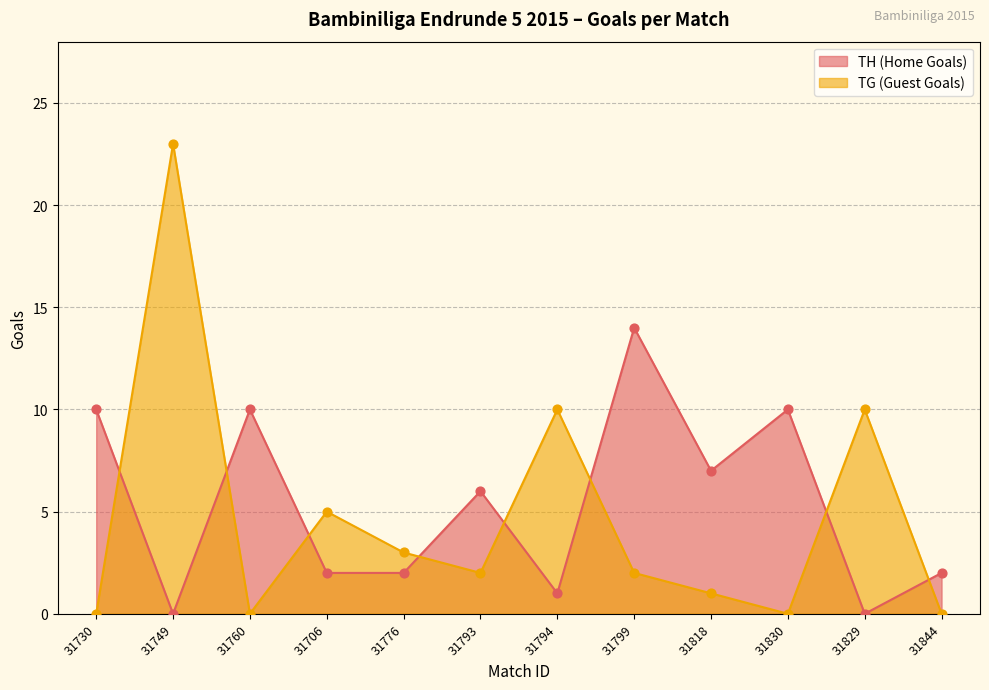

Which series reaches the minimum Y coordinate?

TH (Home Goals)